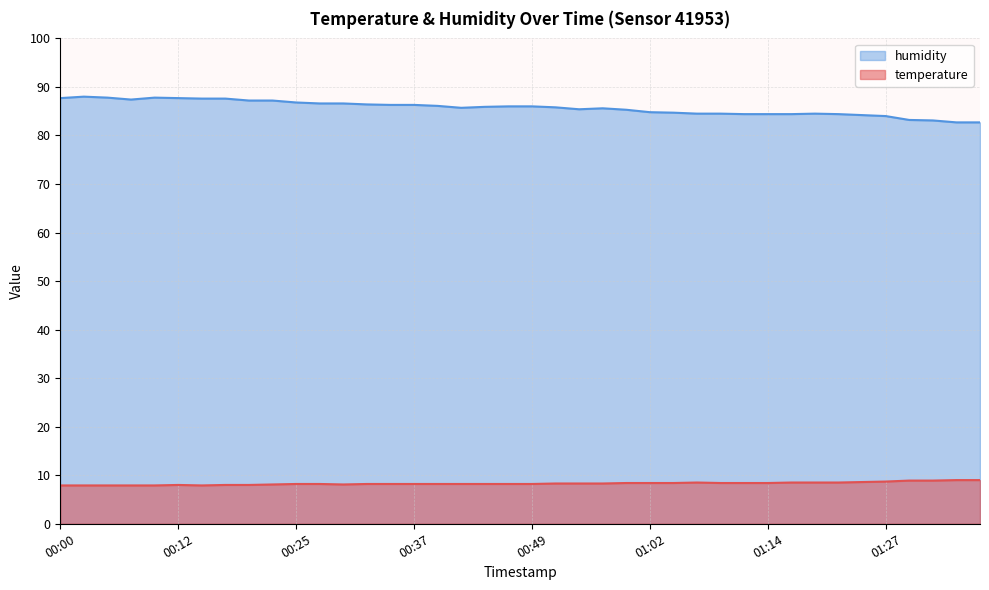

The humidity series shows 85.3 at 00:59. True or false?

True